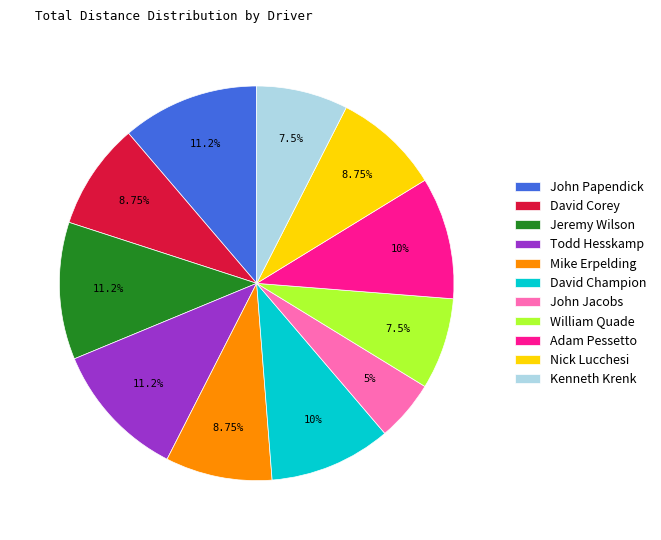

What percentage is NOT represented by Kenneth Krenk?

92.5%